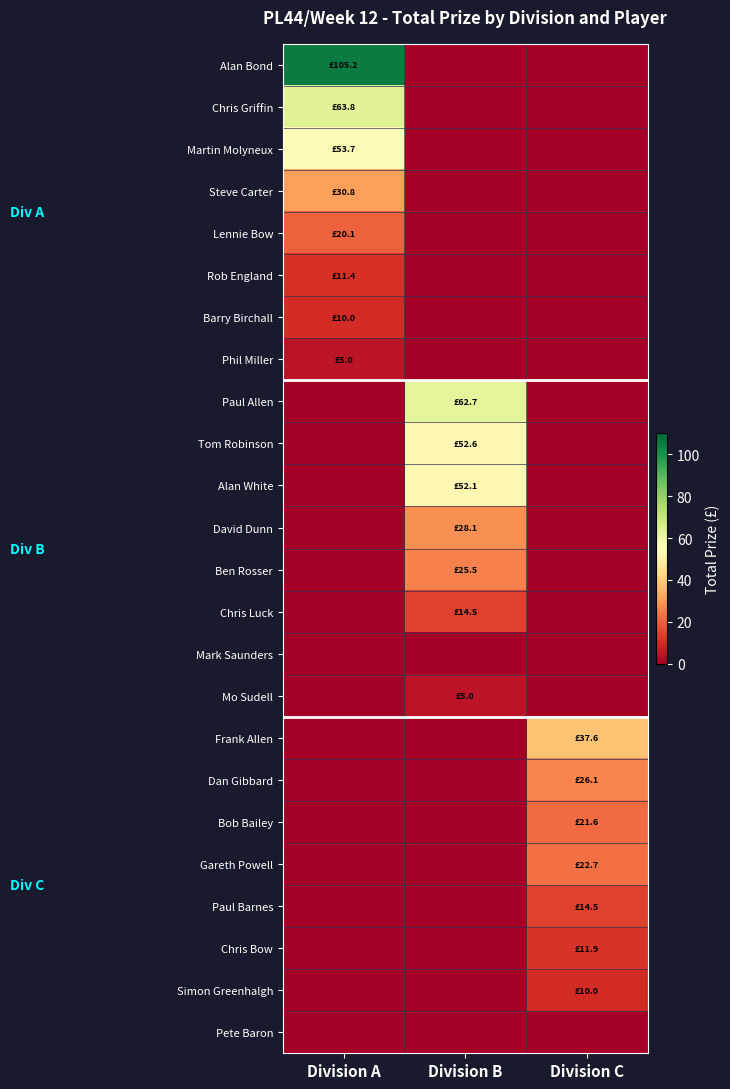

Which series has the largest total across all categories?

Alan Bond